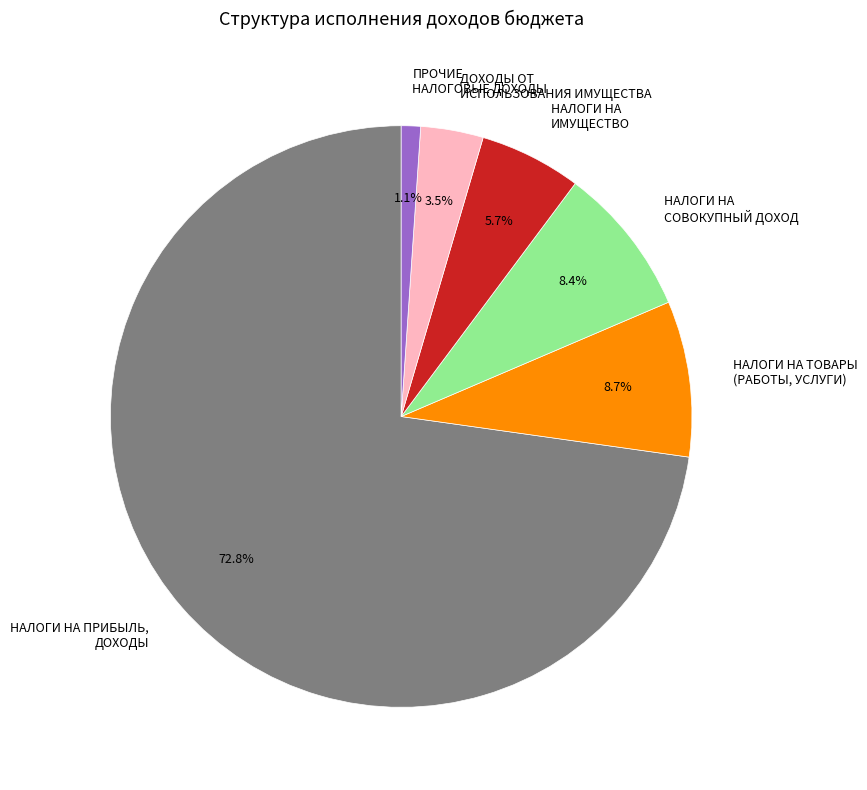

How much of the chart is everything except НАЛОГИ НА ТОВАРЫ (РАБОТЫ, УСЛУГИ)?

91.3%